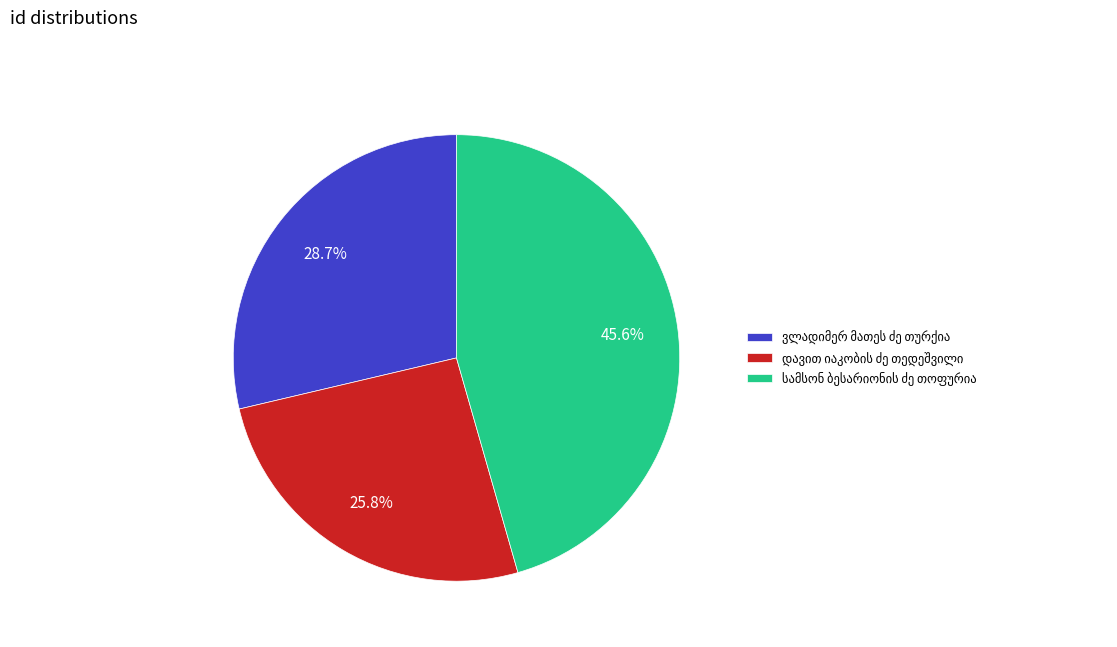

Is there any slice that represents more than half of the pie?

No